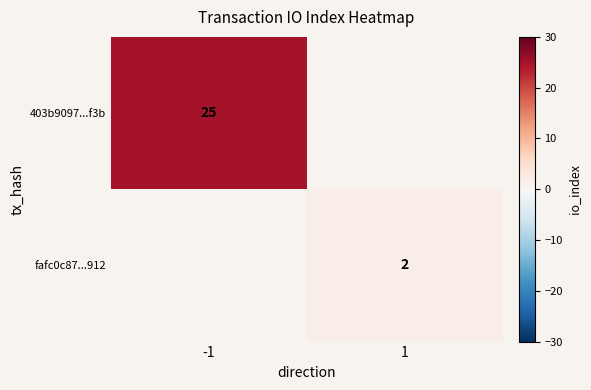

What is the maximum value shown in the chart?

25.0